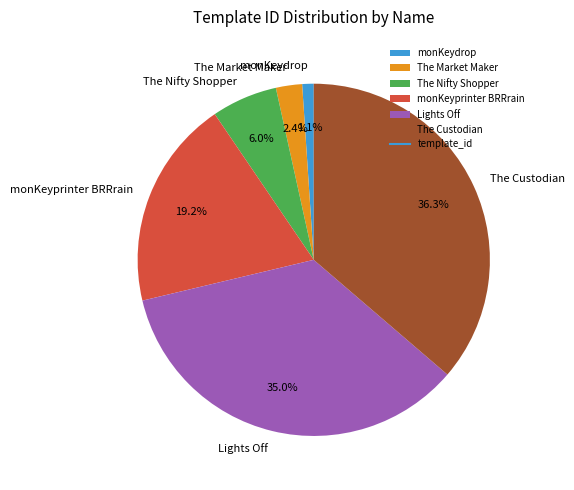

The monKeydrop slice represents 1% of the pie. True or false?

True